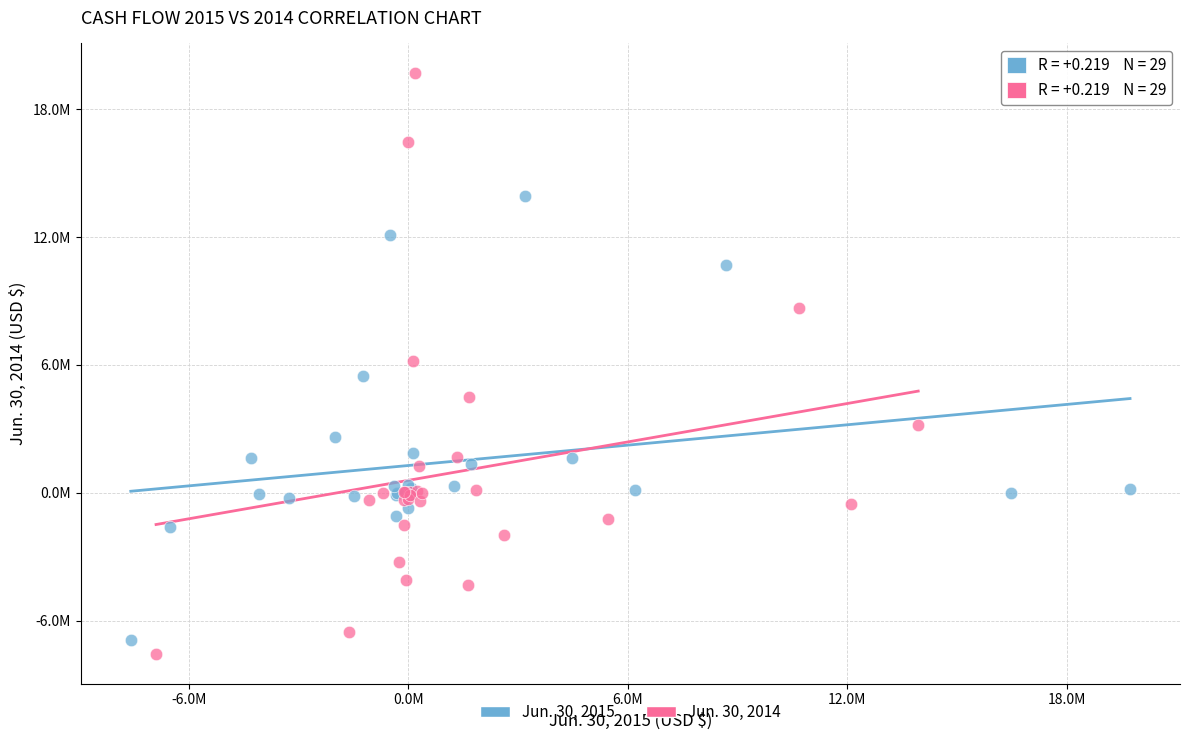

What are all the series names shown in the legend?

Jun. 30, 2015, Jun. 30, 2014